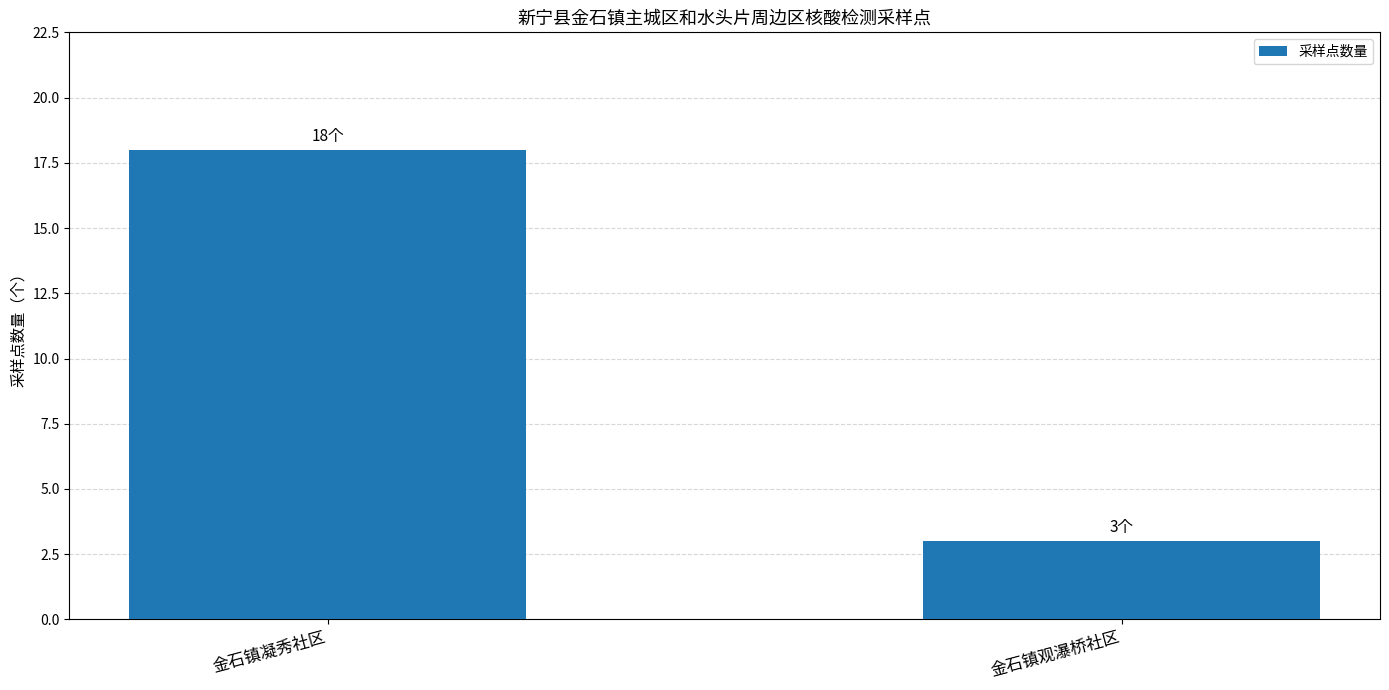

What is the change in value from 金石镇凝秀社区 to 金石镇观瀑桥社区?

-15